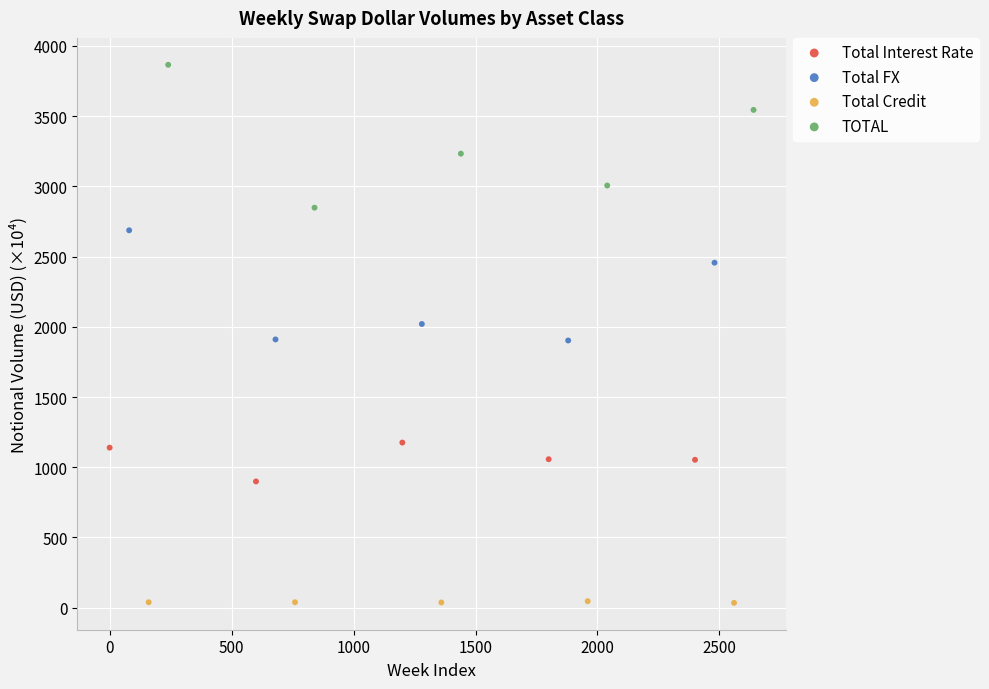

Which series has the largest Y range (max minus min)?

TOTAL